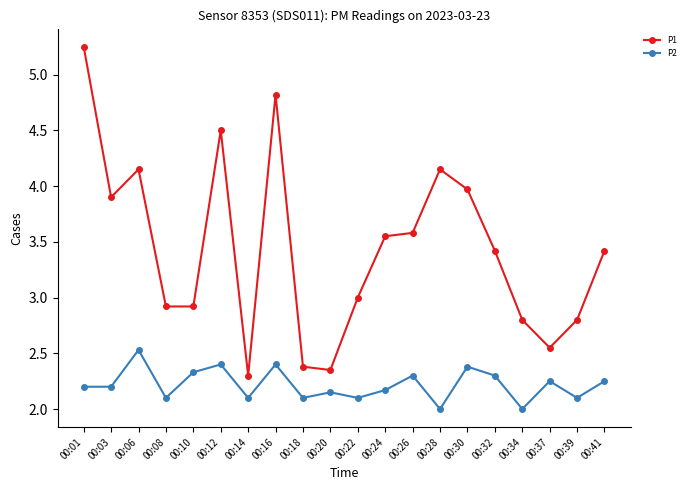

Which series has the largest range (max minus min)?

P1